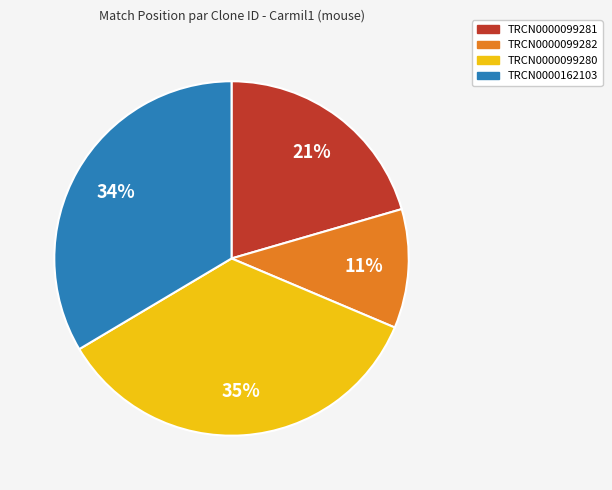

Which category has the biggest portion of the pie?

TRCN0000099280